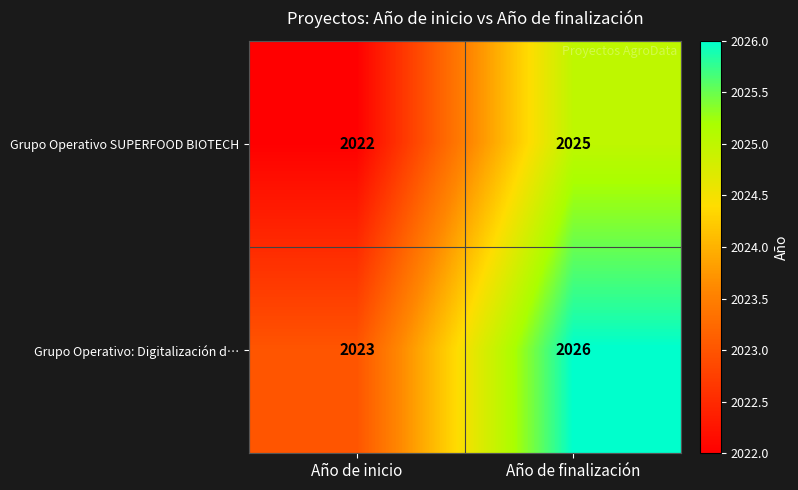

Is the value of Grupo Operativo: Digitalización d… at Año de inicio greater than the value of Grupo Operativo SUPERFOOD BIOTECH at Año de finalización?

No